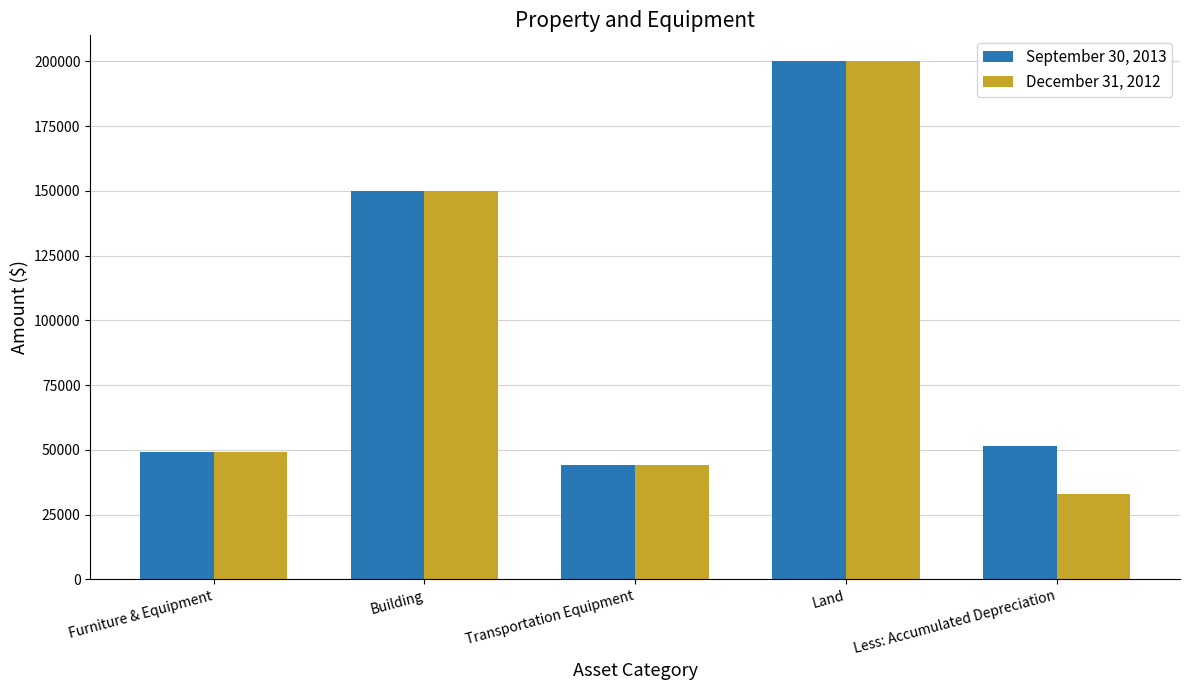

What is the total value across all series at Less: Accumulated Depreciation?

84322